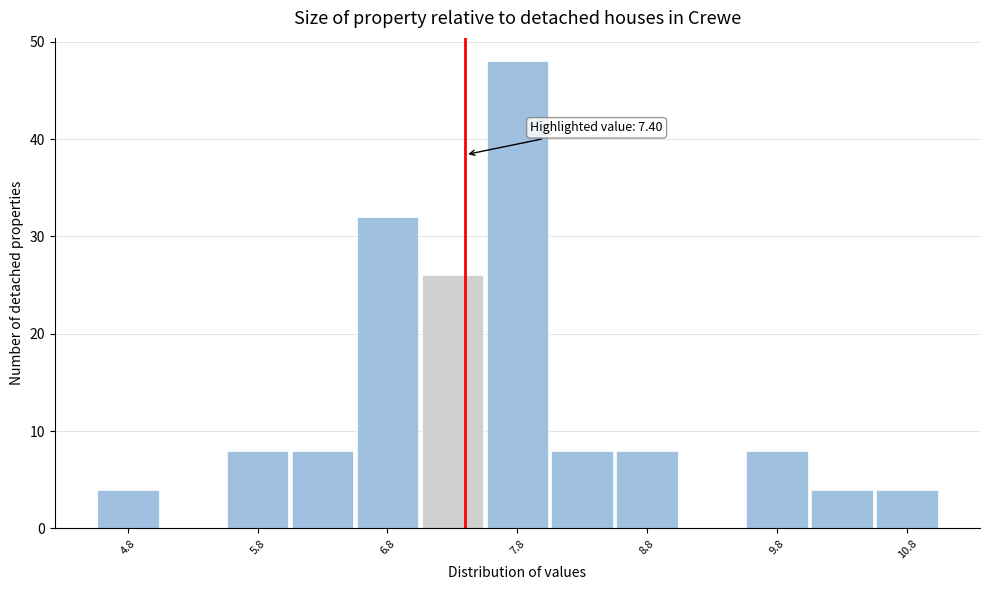

Over which range of the x-axis is the bar tallest?

7.55 to 8.05